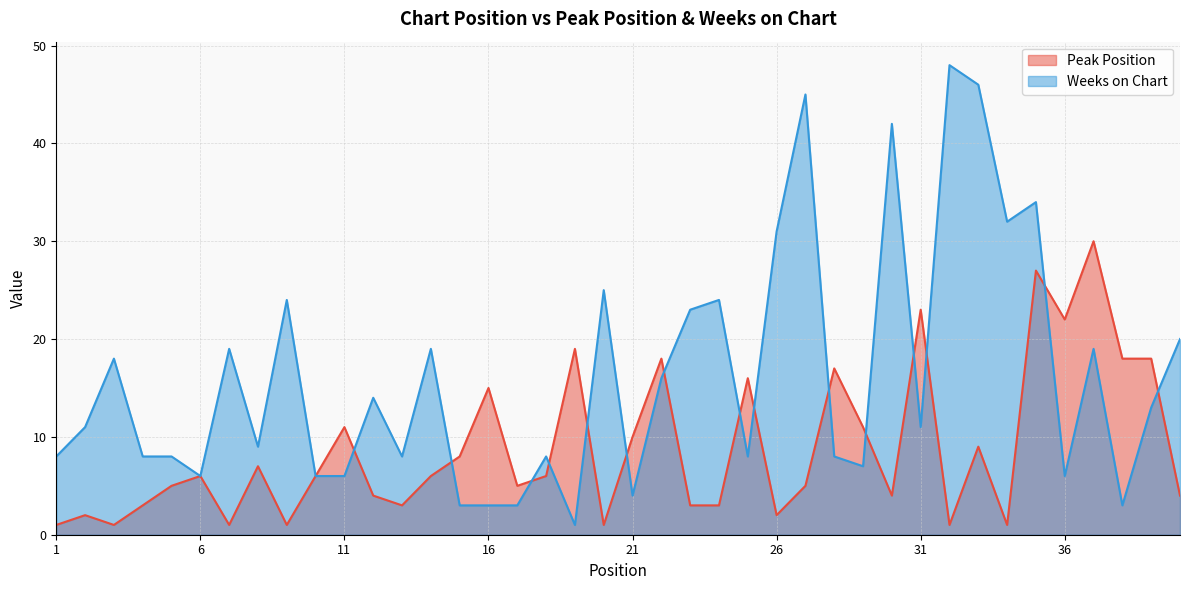

What is the value of the Peak Position point at the 9th from the left?

1